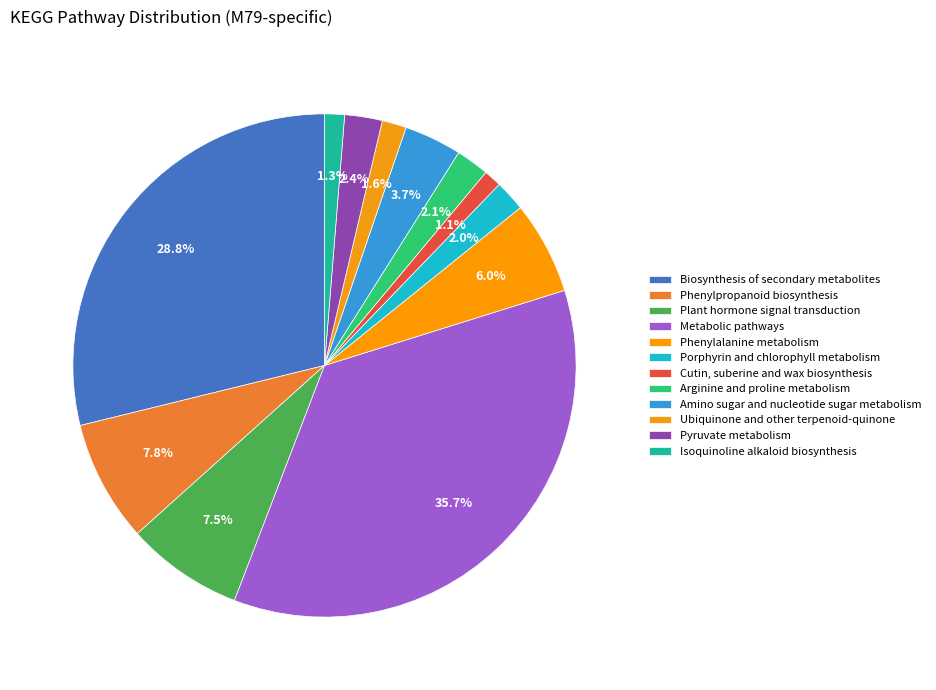

How many segments does this pie chart have?

12